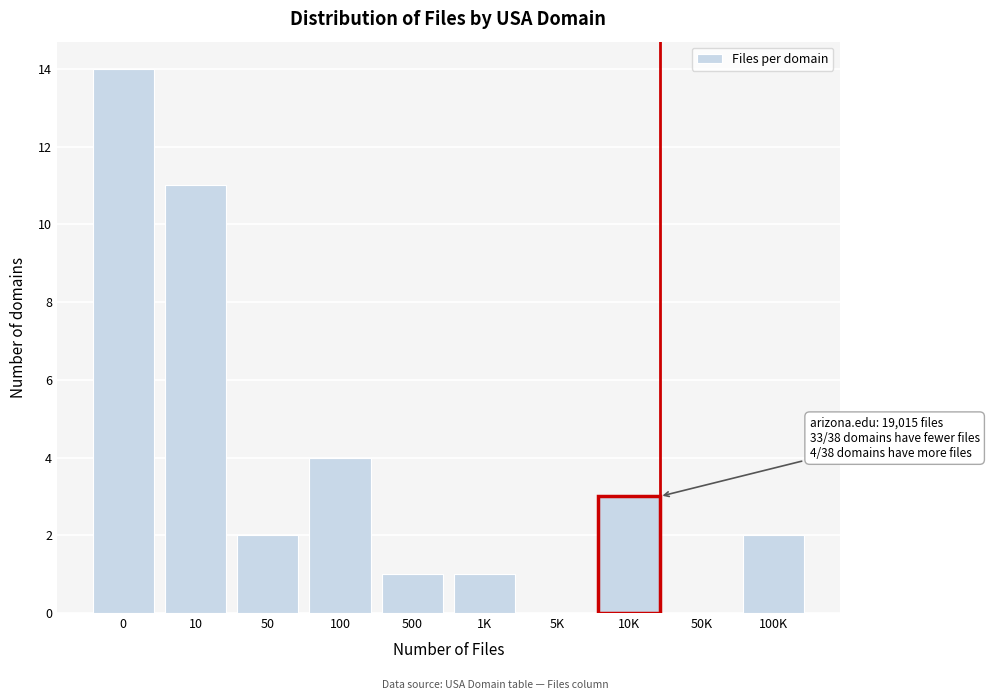

Reading right to left, extract all data points from this chart.

100K=2	50K=0	10K=3	5K=0	1K=1	500=1	100=4	50=2	10=11	0=14